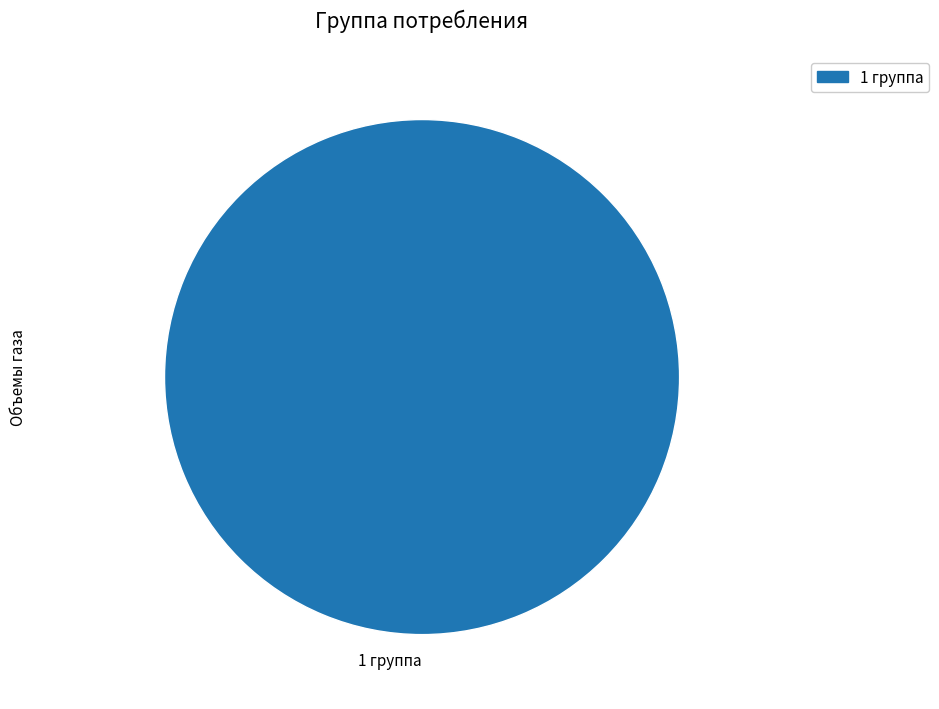

Rank the categories by value from lowest to highest.

1 группа